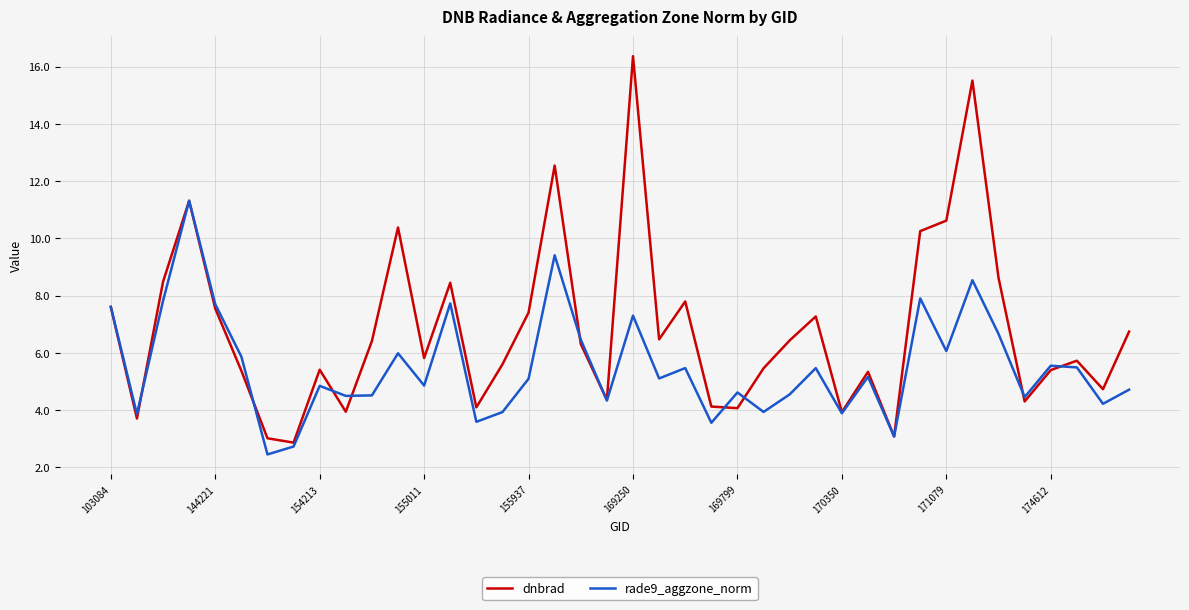

List the series in order of their peak value, highest first.

dnbrad, rade9_aggzone_norm